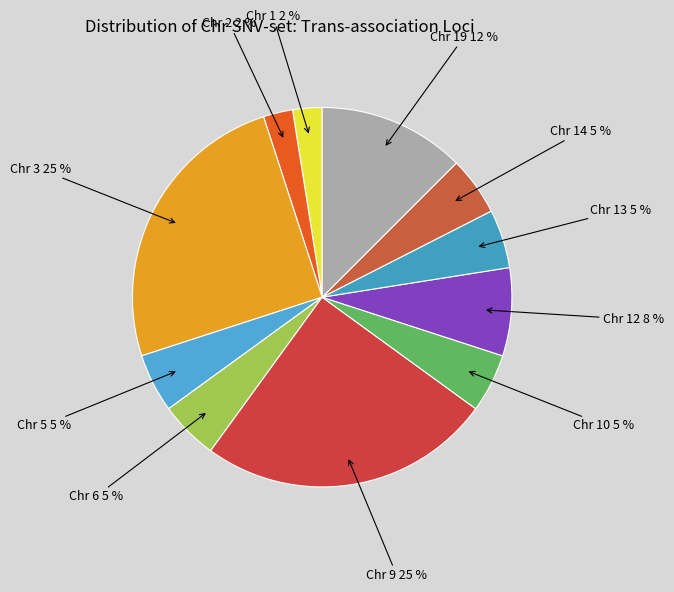

True or false: Chr 19 accounts for 12% of the total.

True